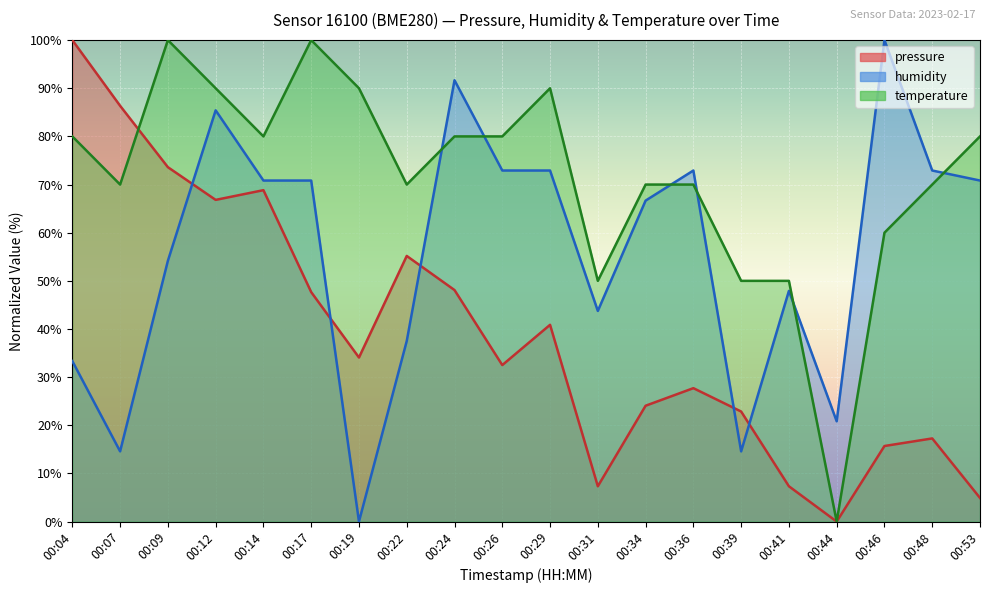

How many data points in temperature are less than 80?

10